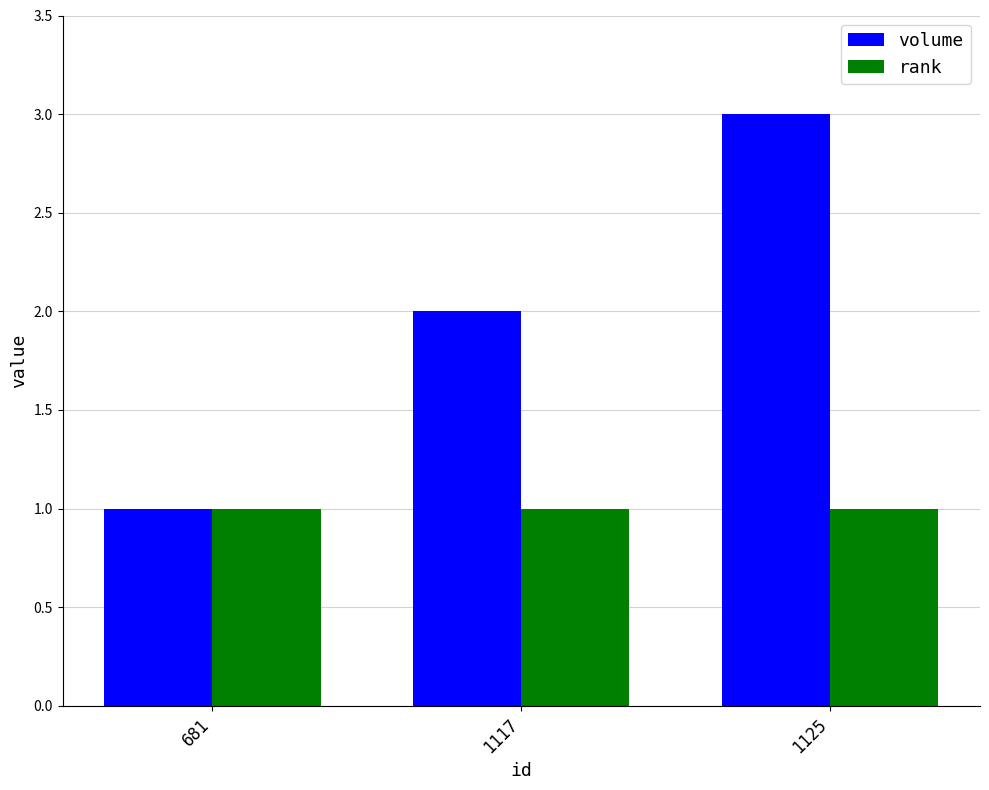

Which series changed the most between 1117 and 1125?

volume